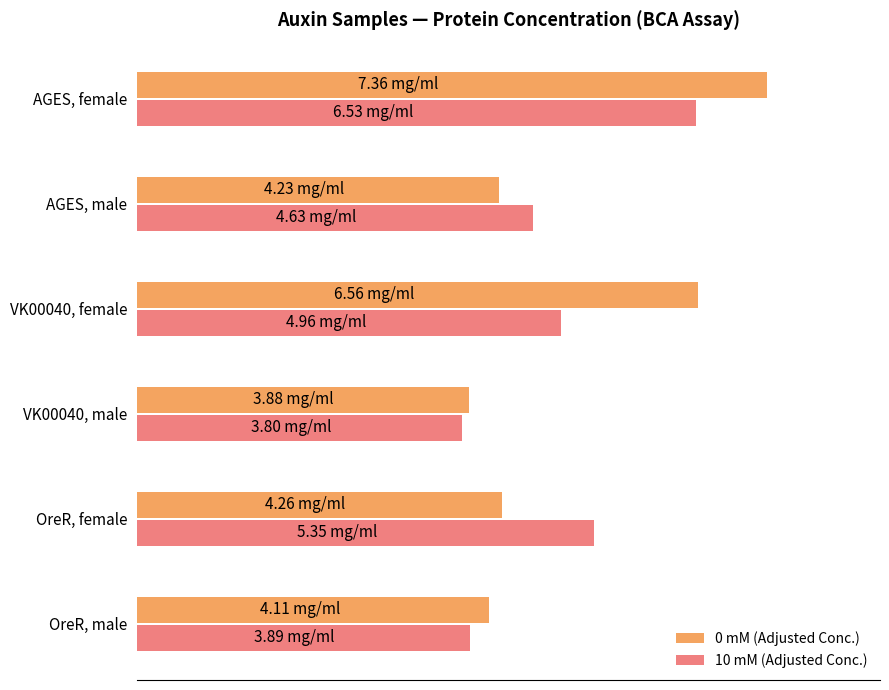

What are all the series names shown in the legend?

0 mM (Adjusted Conc.), 10 mM (Adjusted Conc.)